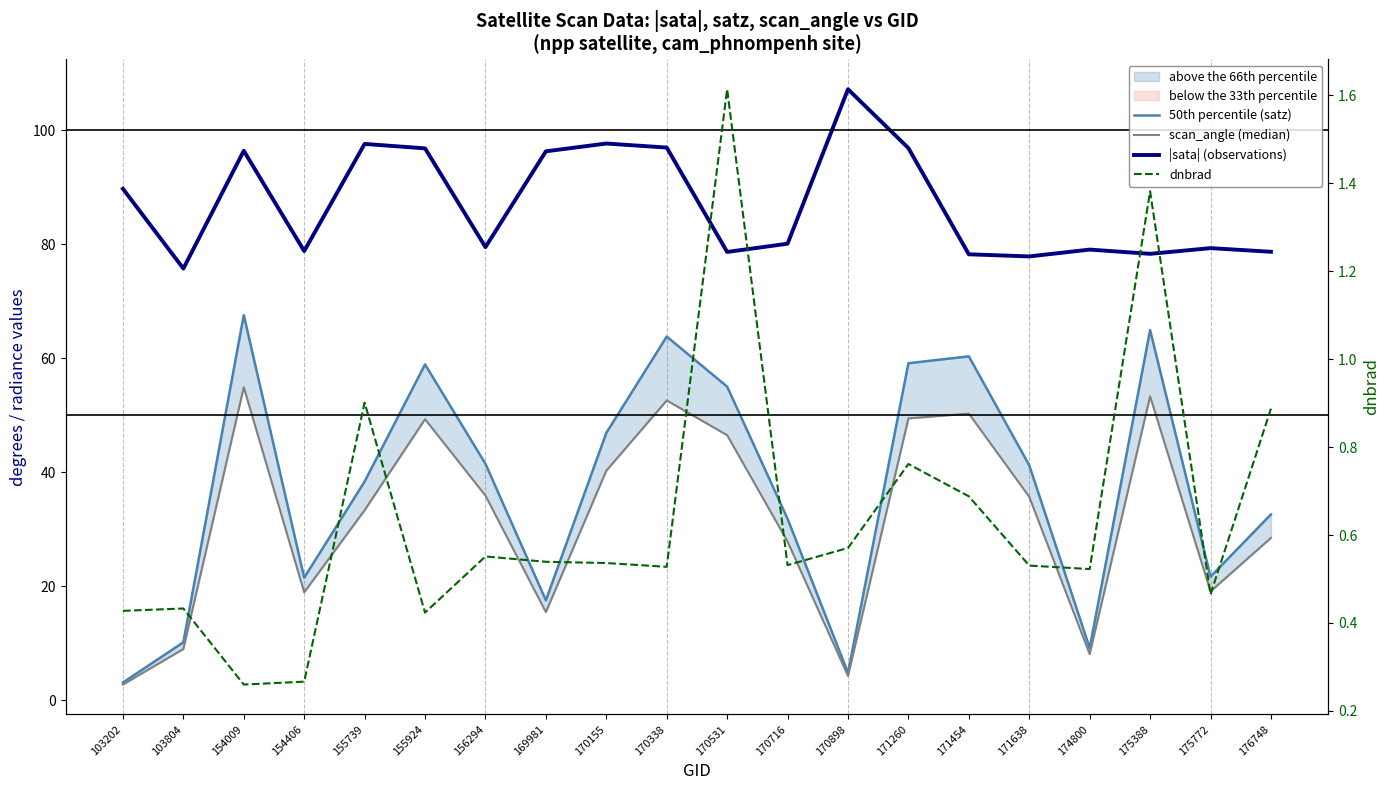

What is the difference between the highest and lowest values at 170531?

77.0